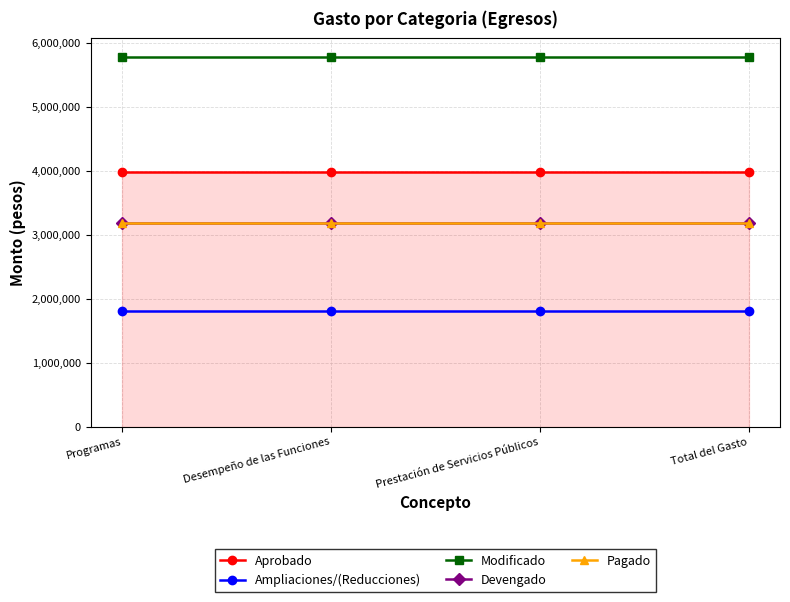

True or false: Aprobado has more than 1 points higher than both neighbors.

False